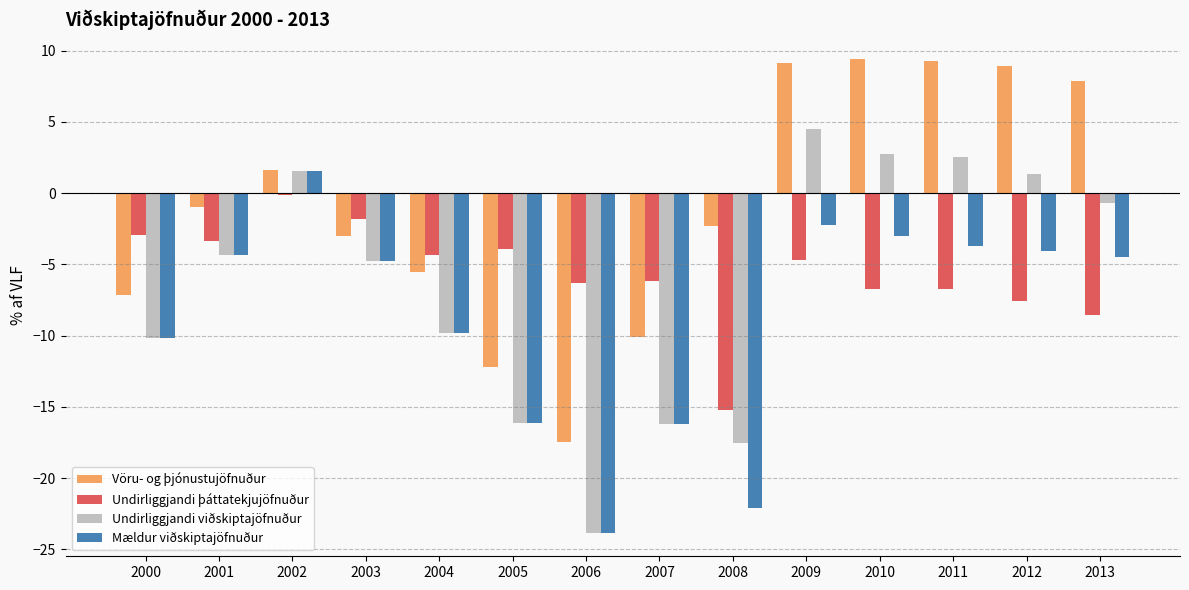

What is the maximum value for Undirliggjandi viðskiptajöfnuður?

4.5